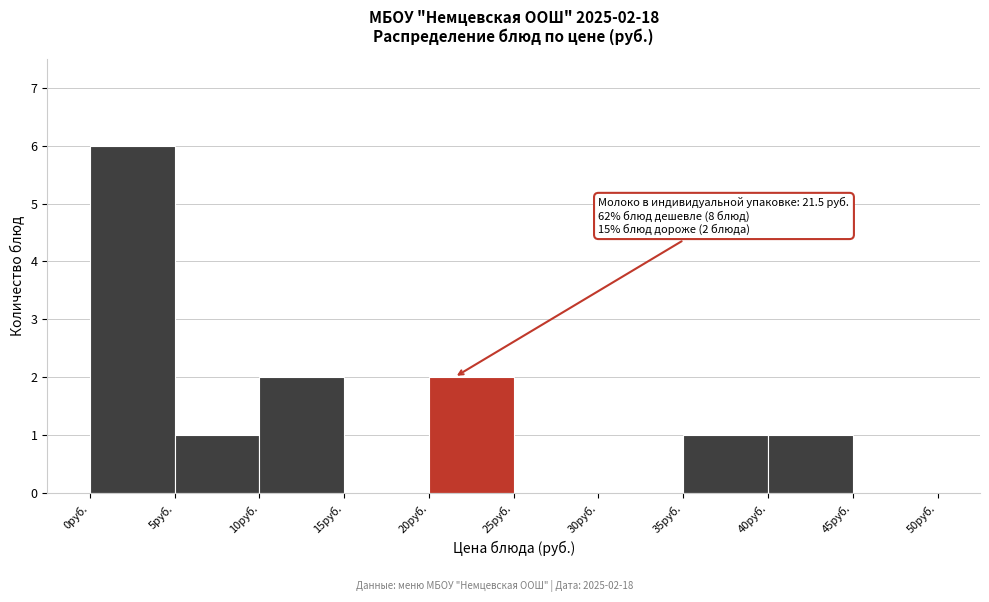

Which range on the x-axis has the tallest bar?

0 to 5